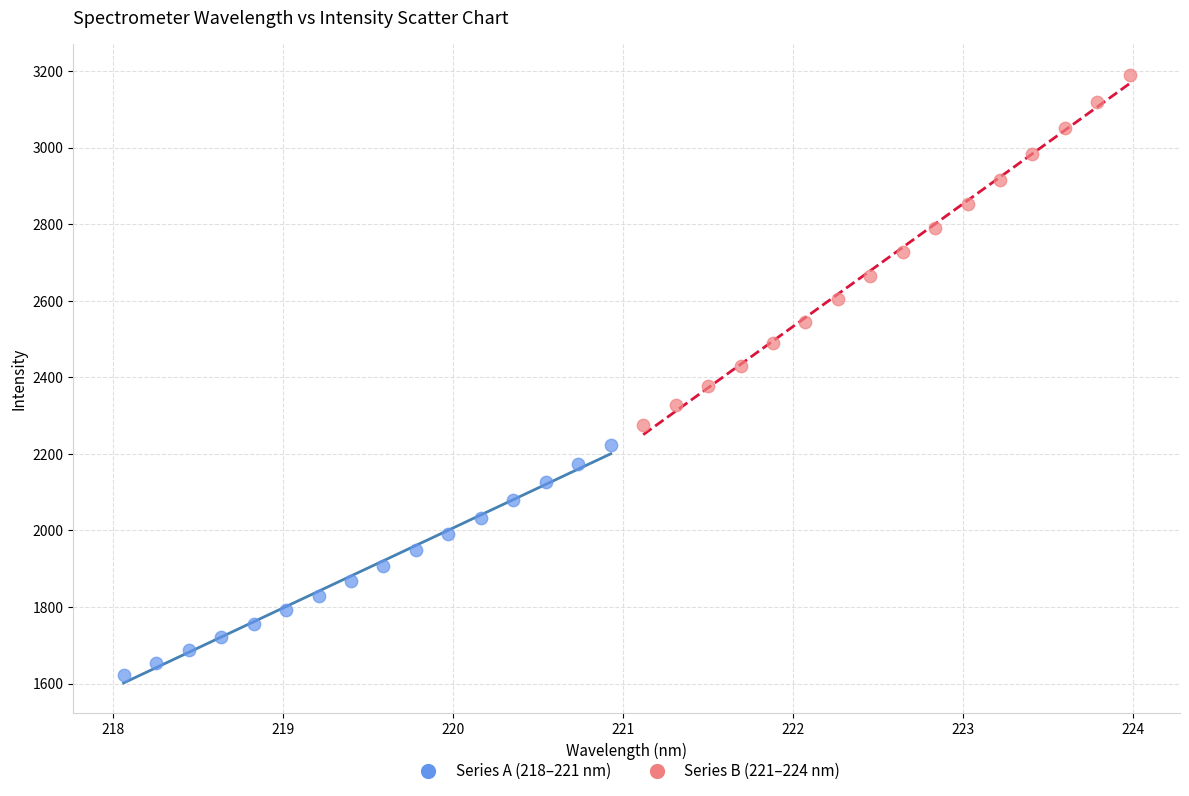

Which series reaches the minimum Y coordinate?

Series A (218–221 nm)